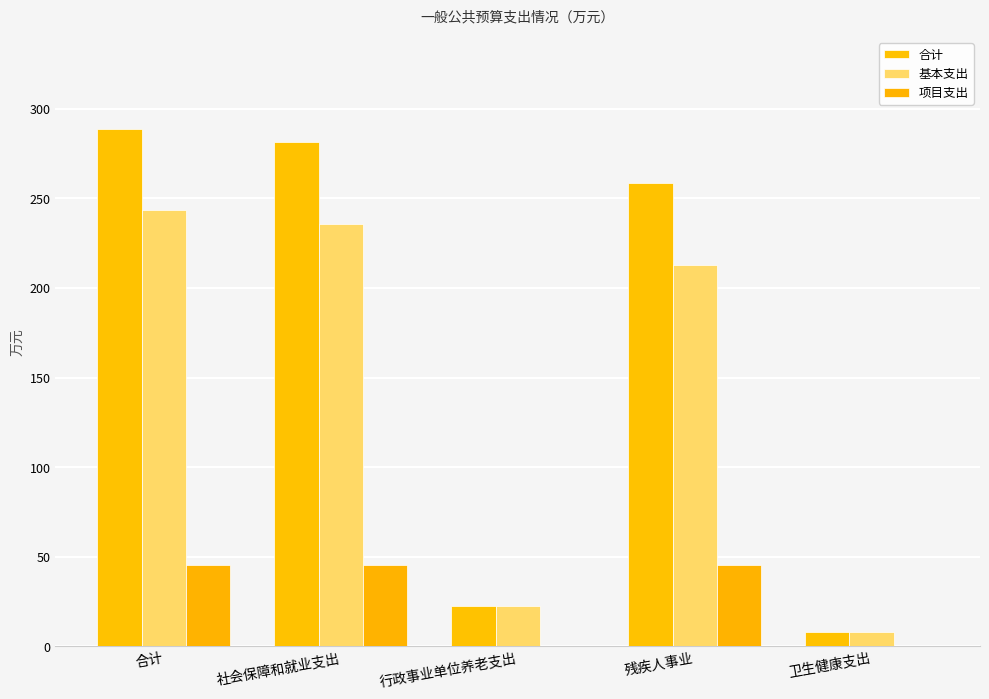

Are the bars grouped side by side (vs. stacked)?

Yes